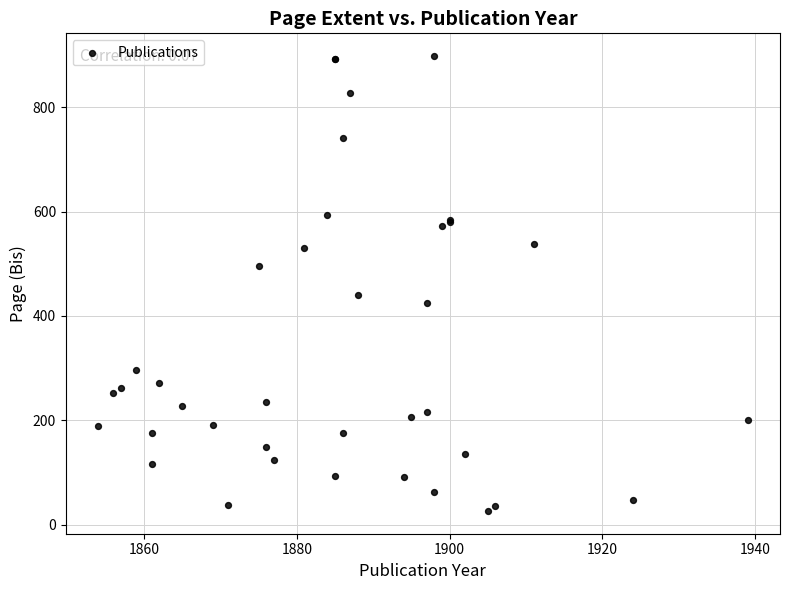

What Y value in the scatter plot is closest to 462?

440